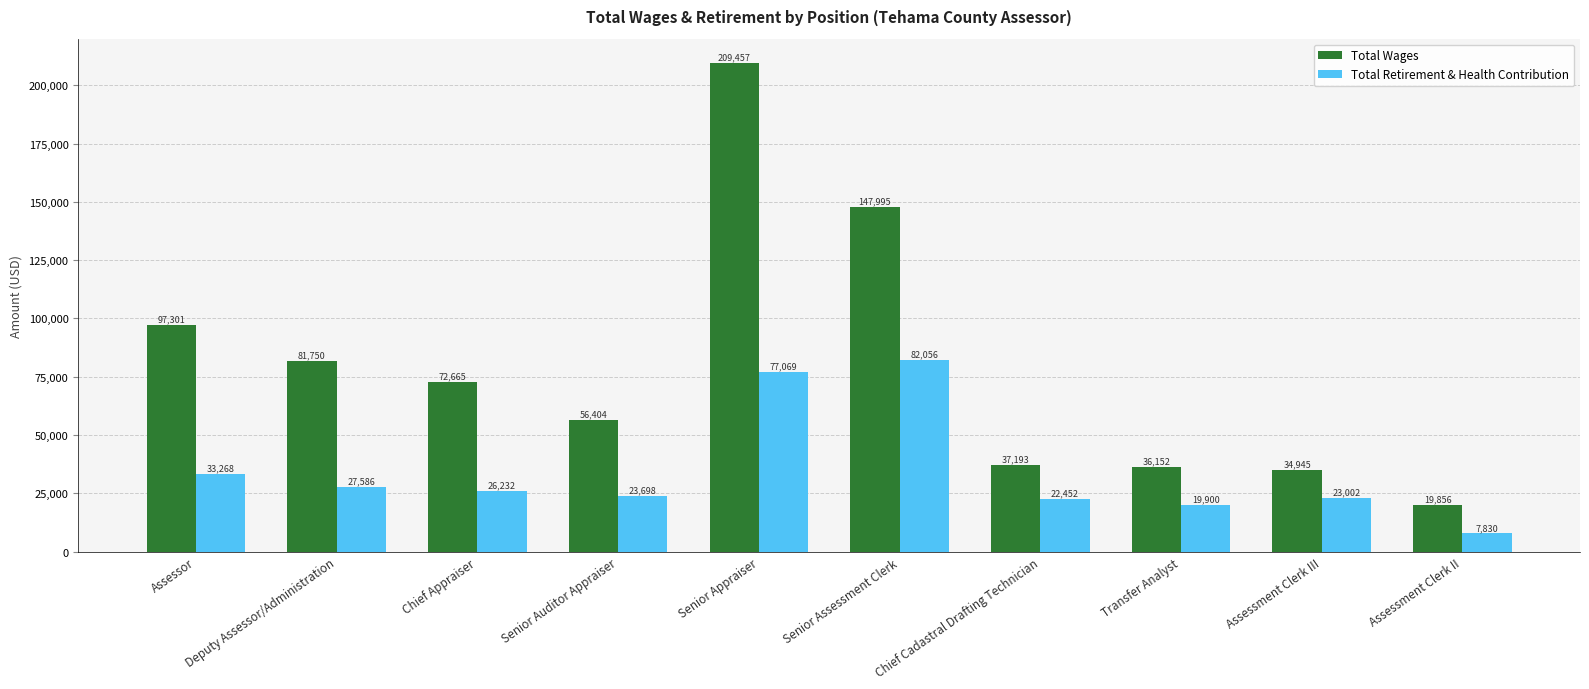

Reading left to right, transcribe all the data shown in this chart.

Total Wages: Assessor=97301	Deputy Assessor/Administration=81750	Chief Appraiser=72665	Senior Auditor Appraiser=56404	Senior Appraiser=209457	Senior Assessment Clerk=147995	Chief Cadastral Drafting Technician=37193	Transfer Analyst=36152	Assessment Clerk III=34945	Assessment Clerk II=19856
Total Retirement & Health Contribution: Assessor=33268	Deputy Assessor/Administration=27586	Chief Appraiser=26232	Senior Auditor Appraiser=23698	Senior Appraiser=77069	Senior Assessment Clerk=82056	Chief Cadastral Drafting Technician=22452	Transfer Analyst=19900	Assessment Clerk III=23002	Assessment Clerk II=7830